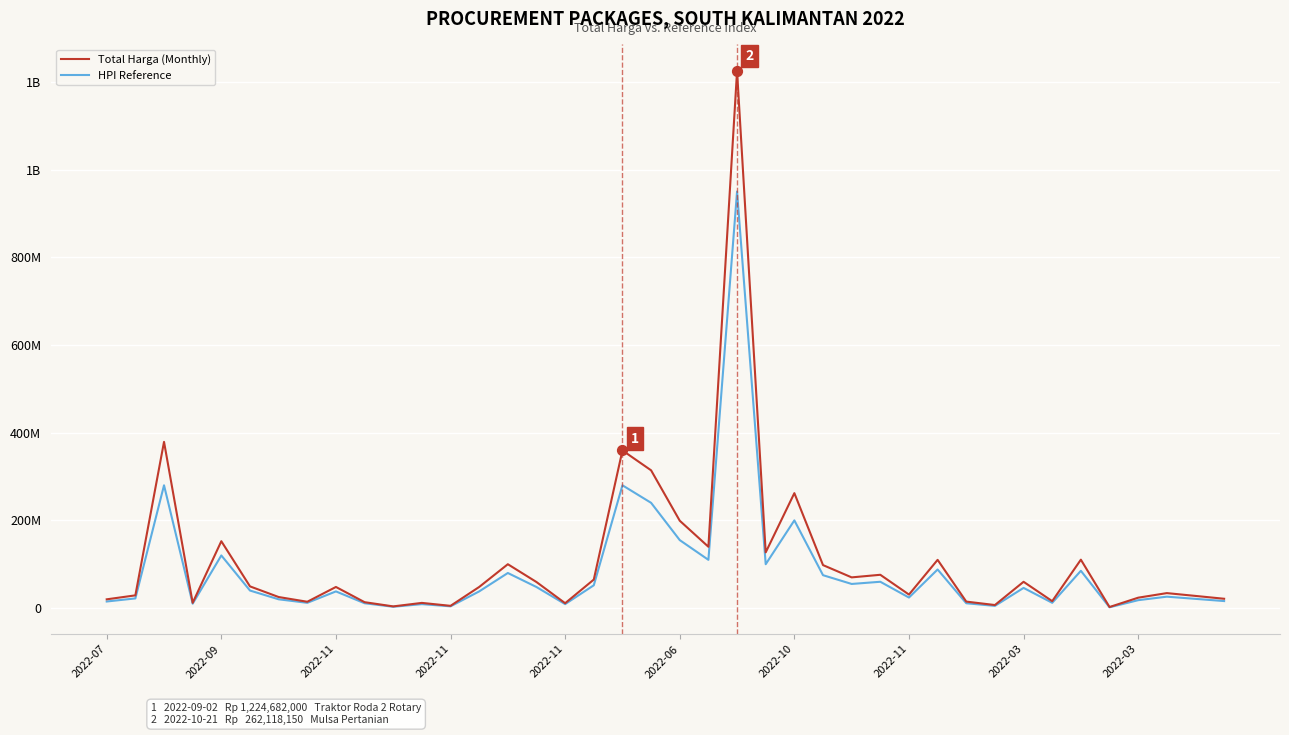

At which category is the sum across all series the highest?

22